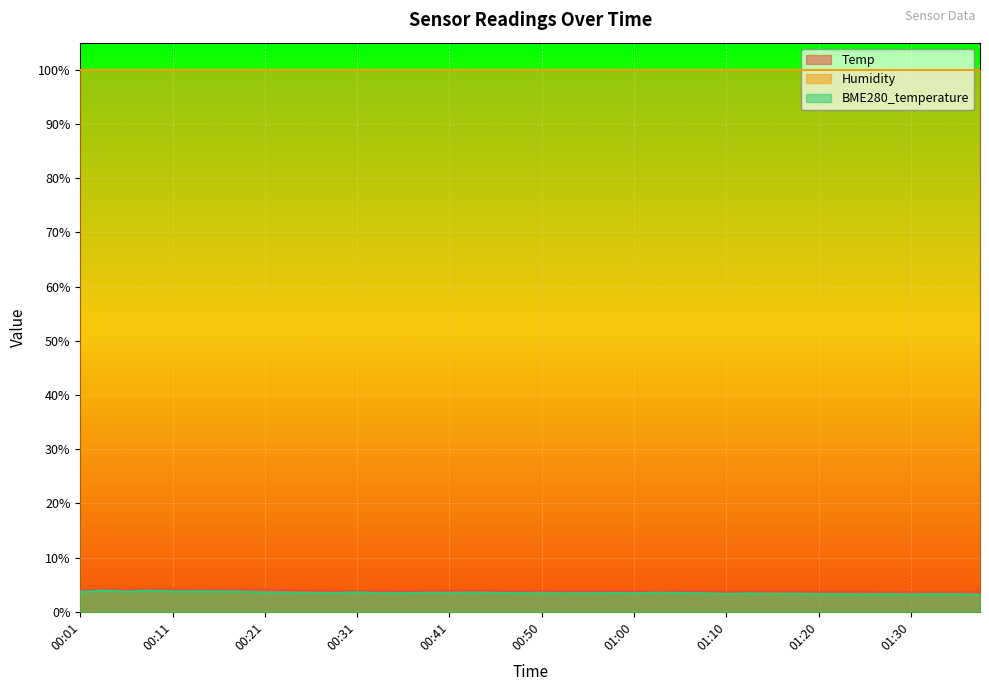

What is the total value across all series at 00:11?

107.8